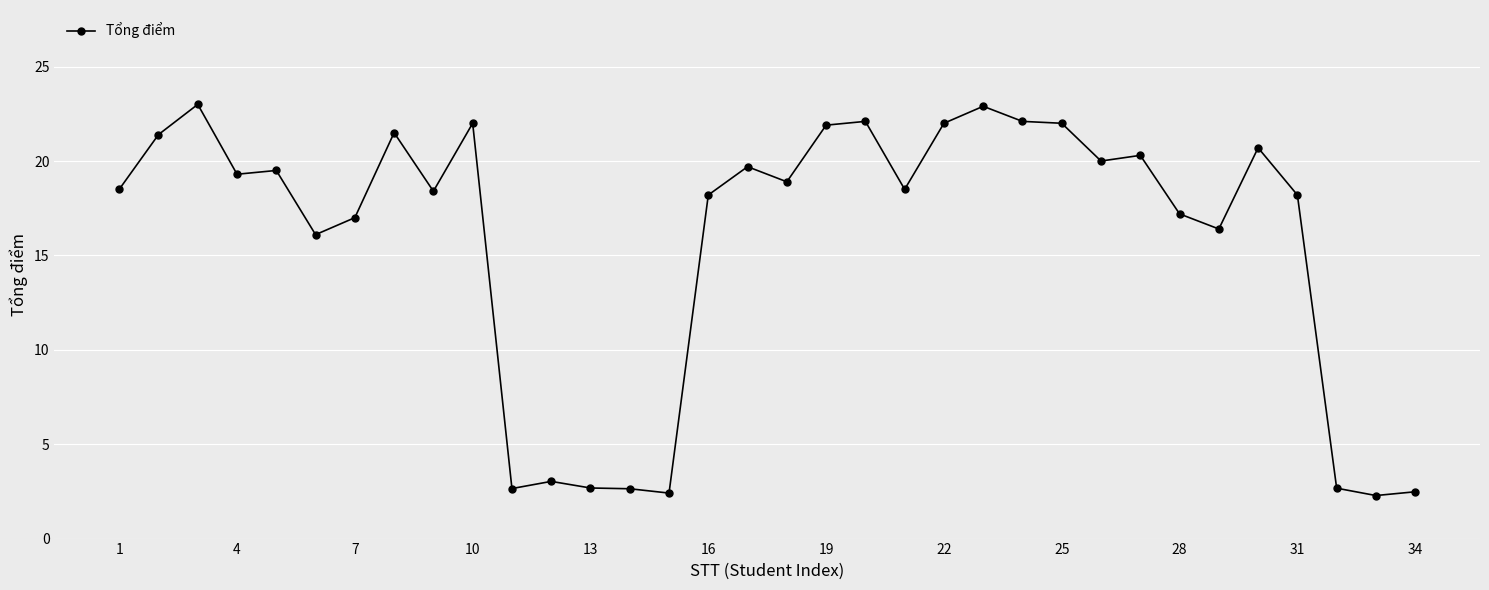

What is the difference between the maximum and second lowest values?

20.6